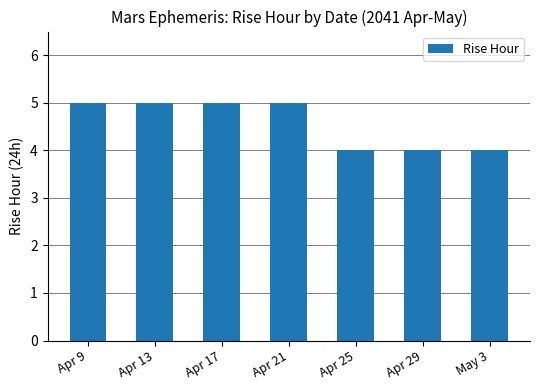

How many values are between 4 and 5?

7